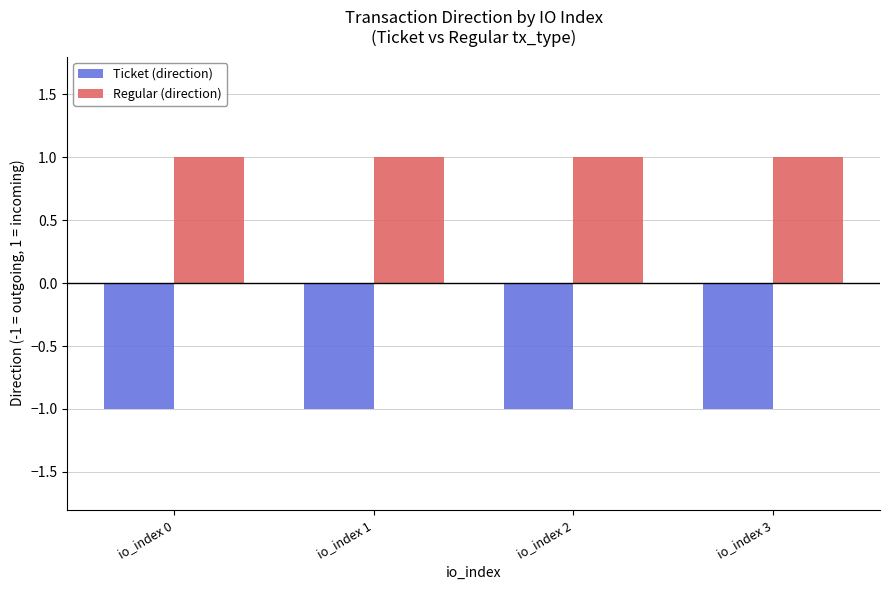

Are the bars grouped side by side (vs. stacked)?

Yes